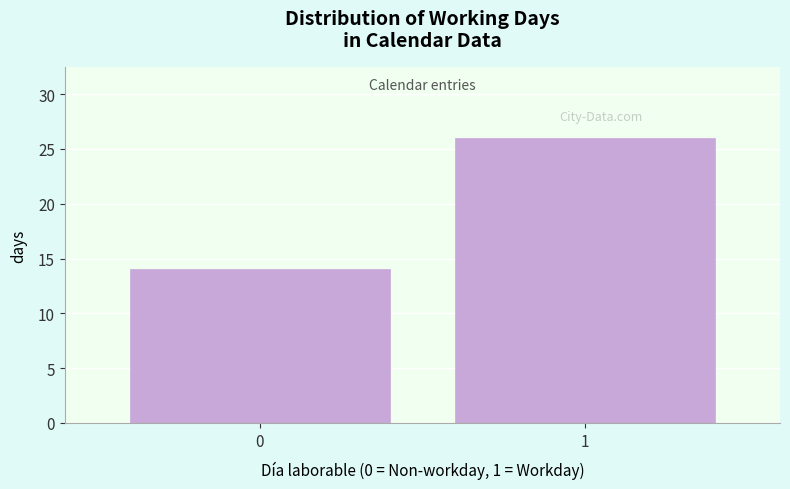

Reading right to left, transcribe all the data shown in this chart.

26	14